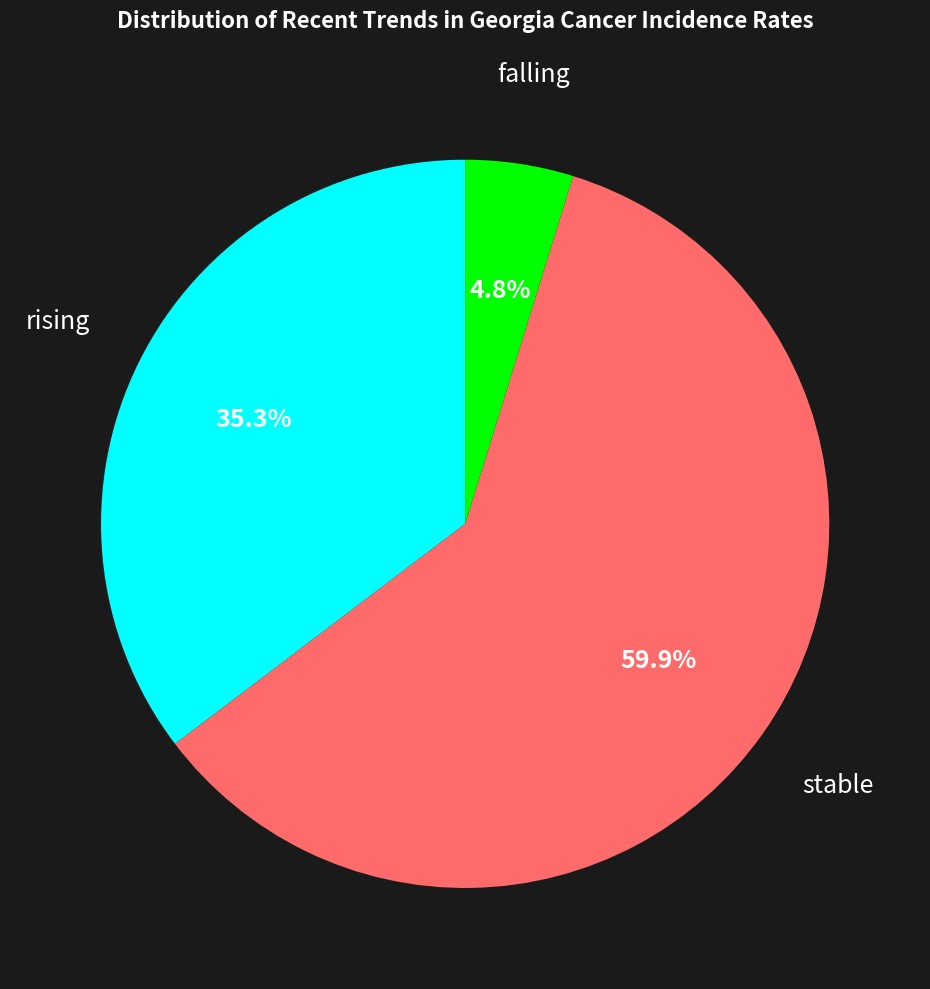

To the nearest percent, what is the difference between the largest and smallest slice percentages?

55%